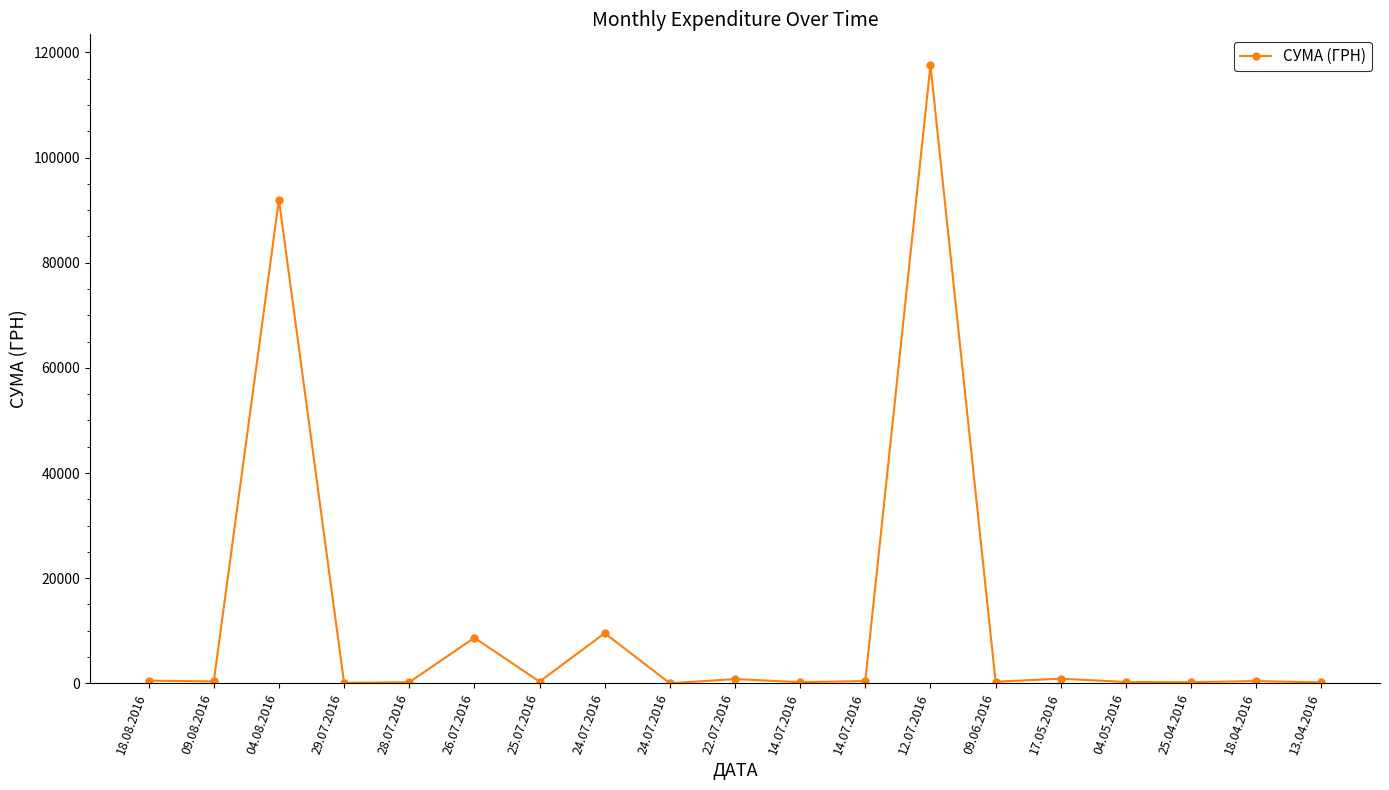

What is the maximum value shown in the chart?

117568.8